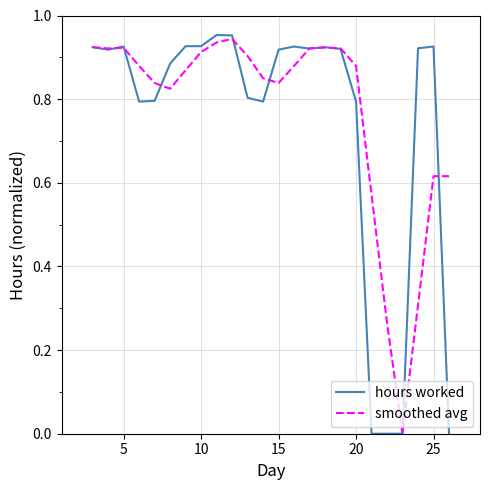

Which series has the largest range (max minus min)?

hours worked